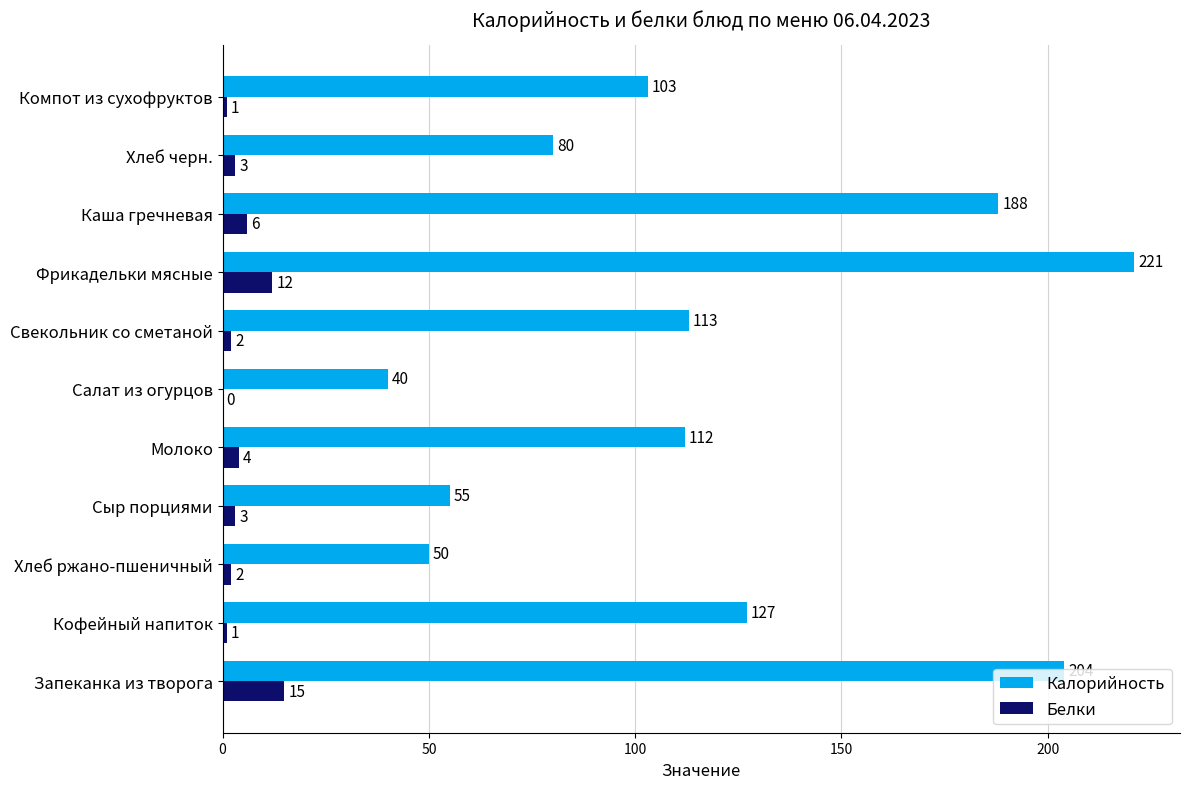

At which category is the sum across all series the highest?

Фрикадельки мясные